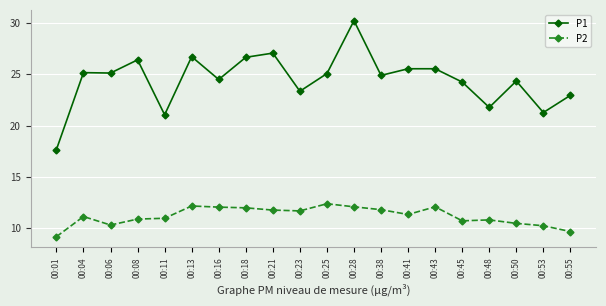

The value of P2 at 00:08 is 2.7. True or false?

False